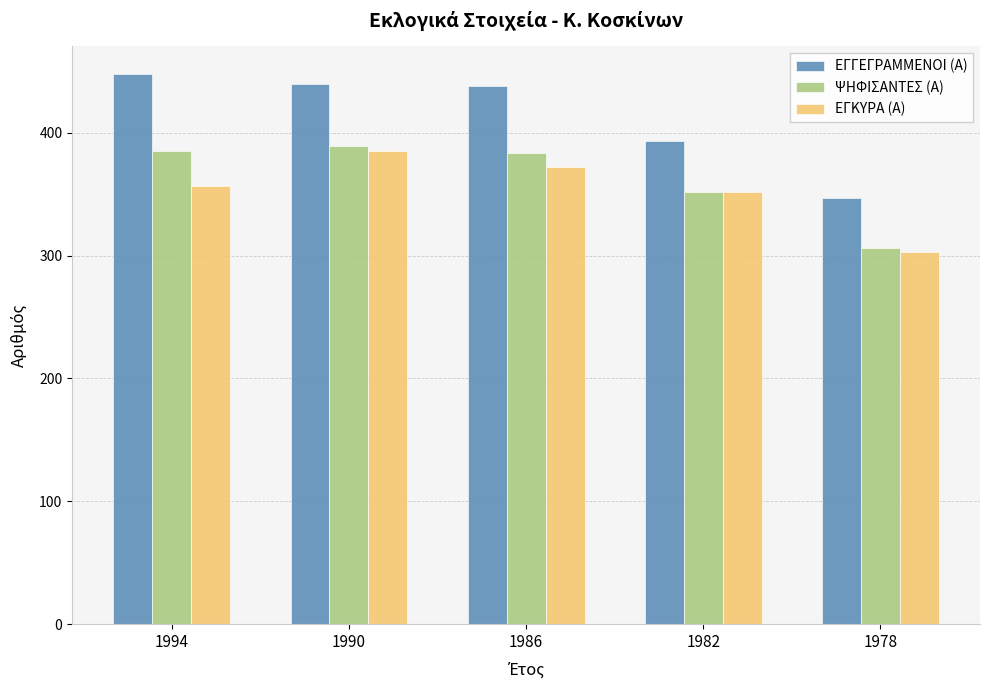

What is the total value across all series at 1978?

956